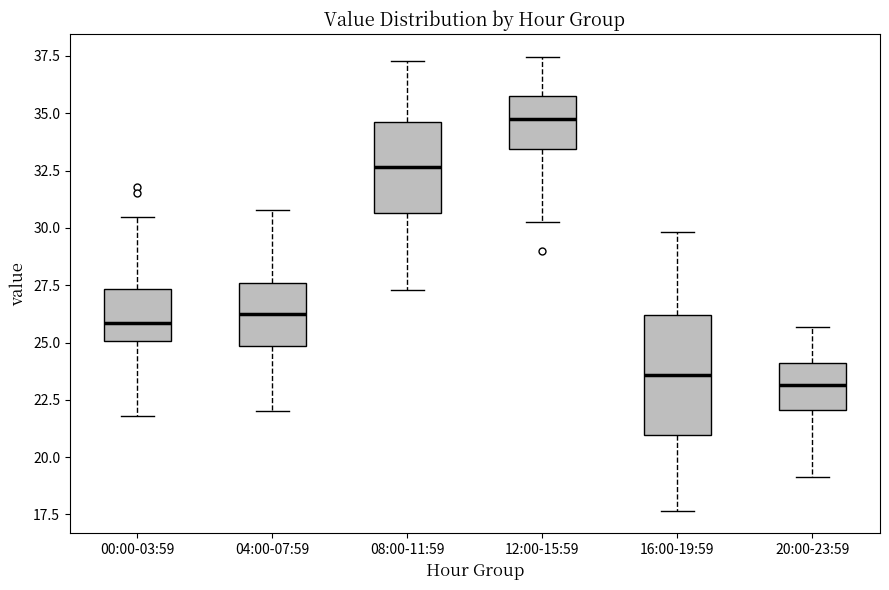

Which box is the tallest, from its lower edge to its upper edge?

16:00-19:59